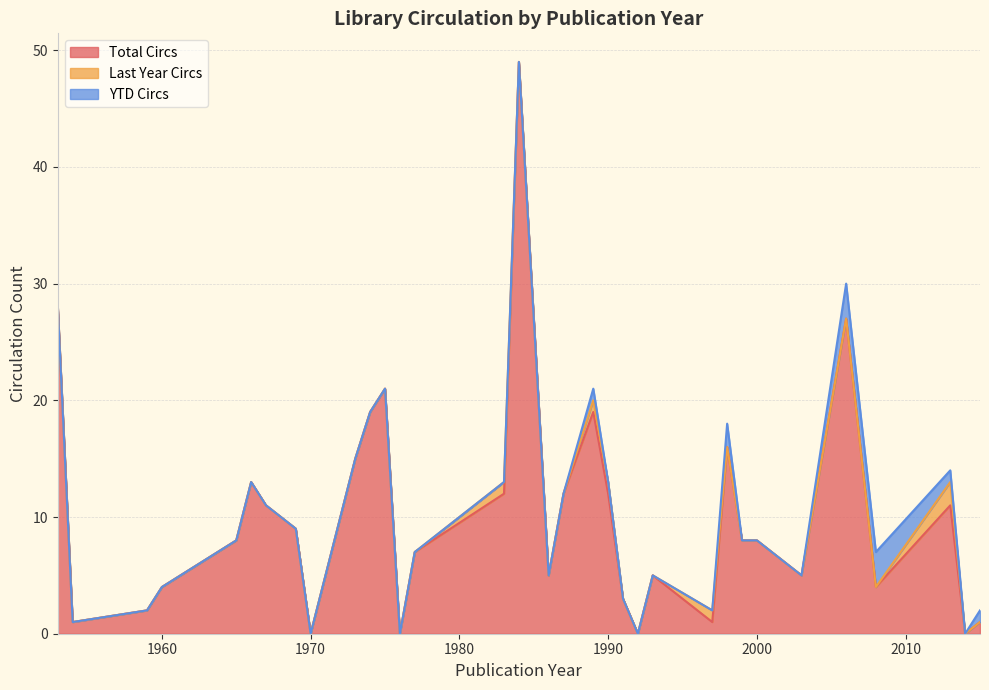

What is the highest value of the Total Circs series?

49